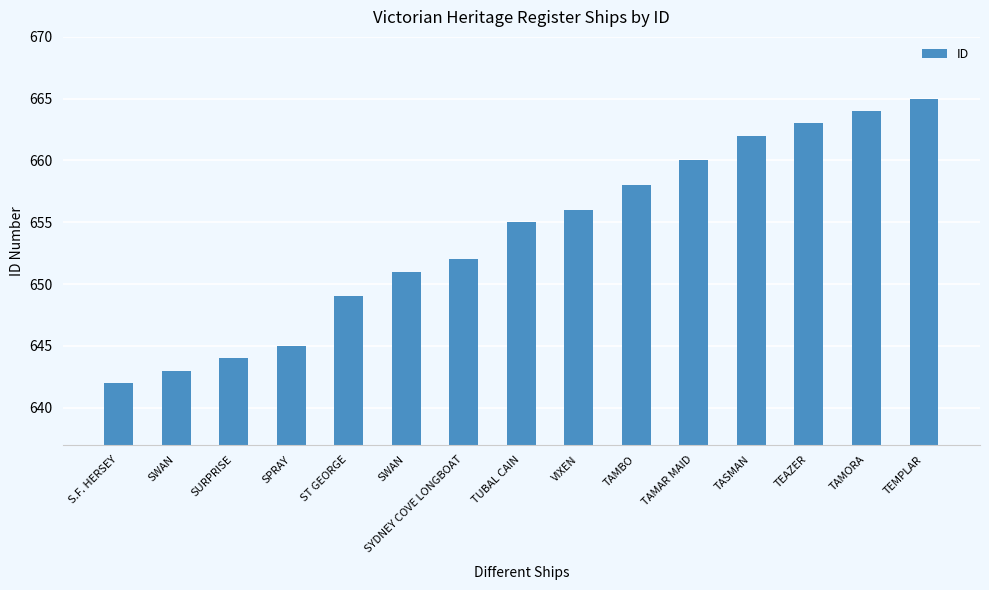

At which category does the chart reach its minimum across all series?

S.F. HERSEY